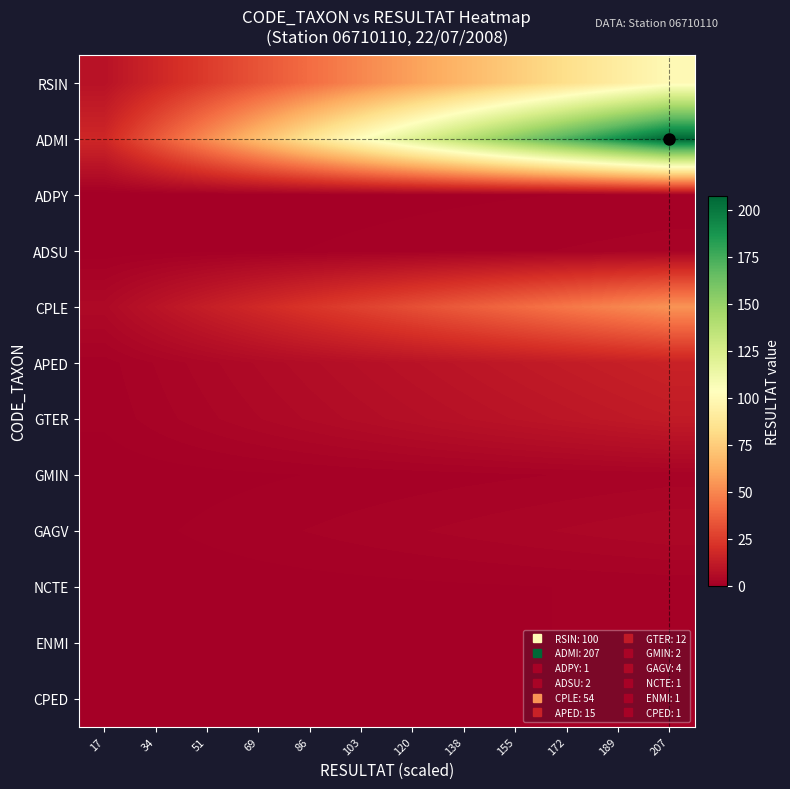

Reading left to right, what are all the values shown in this chart?

RSIN: 17=8.3	34=16.7	51=25.0	69=33.3	86=41.7	103=50.0	120=58.3	138=66.7	155=75.0	172=83.3	189=91.7	207=100.0
ADMI: 17=17.2	34=34.5	51=51.8	69=69.0	86=86.2	103=103.5	120=120.8	138=138.0	155=155.2	172=172.5	189=189.8	207=207.0
ADPY: 17=0.1	34=0.2	51=0.2	69=0.3	86=0.4	103=0.5	120=0.6	138=0.7	155=0.8	172=0.8	189=0.9	207=1.0
ADSU: 17=0.2	34=0.3	51=0.5	69=0.7	86=0.8	103=1.0	120=1.2	138=1.3	155=1.5	172=1.7	189=1.8	207=2.0
CPLE: 17=4.5	34=9.0	51=13.5	69=18.0	86=22.5	103=27.0	120=31.5	138=36.0	155=40.5	172=45.0	189=49.5	207=54.0
APED: 17=1.2	34=2.5	51=3.8	69=5.0	86=6.2	103=7.5	120=8.8	138=10.0	155=11.2	172=12.5	189=13.8	207=15.0
GTER: 17=1.0	34=2.0	51=3.0	69=4.0	86=5.0	103=6.0	120=7.0	138=8.0	155=9.0	172=10.0	189=11.0	207=12.0
GMIN: 17=0.2	34=0.3	51=0.5	69=0.7	86=0.8	103=1.0	120=1.2	138=1.3	155=1.5	172=1.7	189=1.8	207=2.0
GAGV: 17=0.3	34=0.7	51=1.0	69=1.3	86=1.7	103=2.0	120=2.3	138=2.7	155=3.0	172=3.3	189=3.7	207=4.0
NCTE: 17=0.1	34=0.2	51=0.2	69=0.3	86=0.4	103=0.5	120=0.6	138=0.7	155=0.8	172=0.8	189=0.9	207=1.0
ENMI: 17=0.1	34=0.2	51=0.2	69=0.3	86=0.4	103=0.5	120=0.6	138=0.7	155=0.8	172=0.8	189=0.9	207=1.0
CPED: 17=0.1	34=0.2	51=0.2	69=0.3	86=0.4	103=0.5	120=0.6	138=0.7	155=0.8	172=0.8	189=0.9	207=1.0